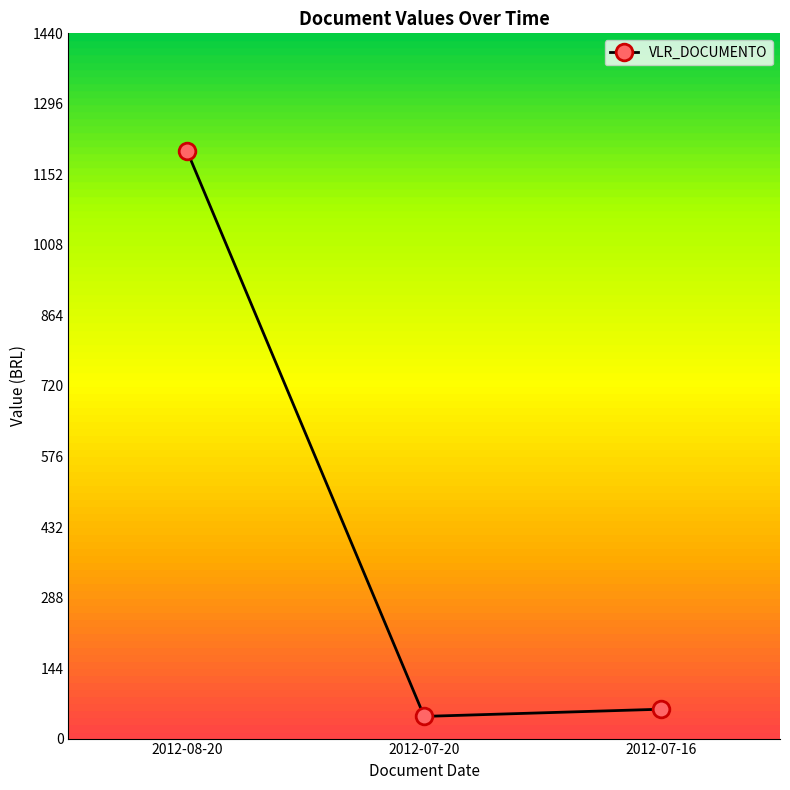

List the labels in order of value, smallest first.

2012-07-20, 2012-07-16, 2012-08-20